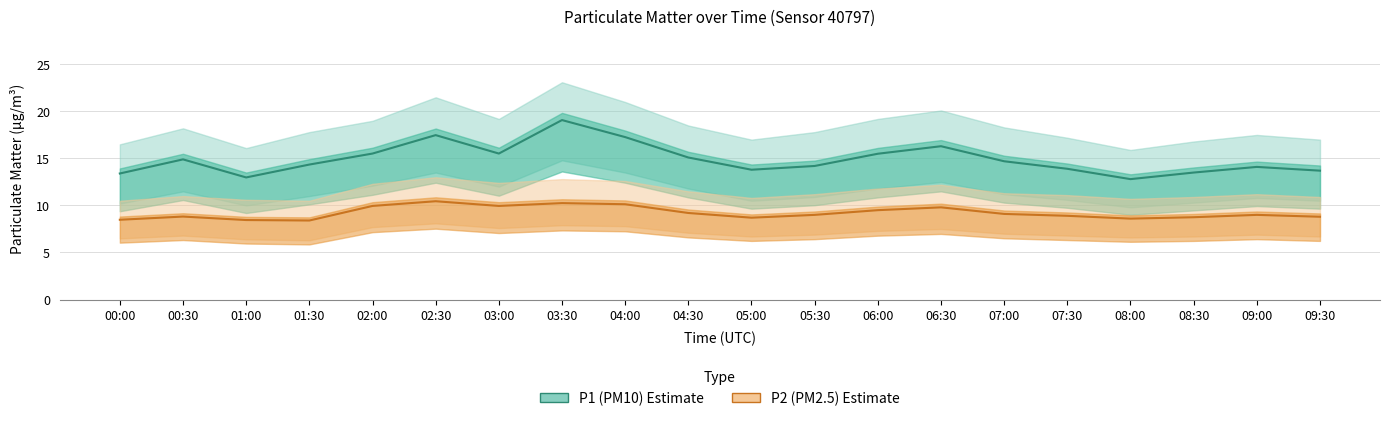

Which category has the highest value in the P1 (PM10) series?

03:30